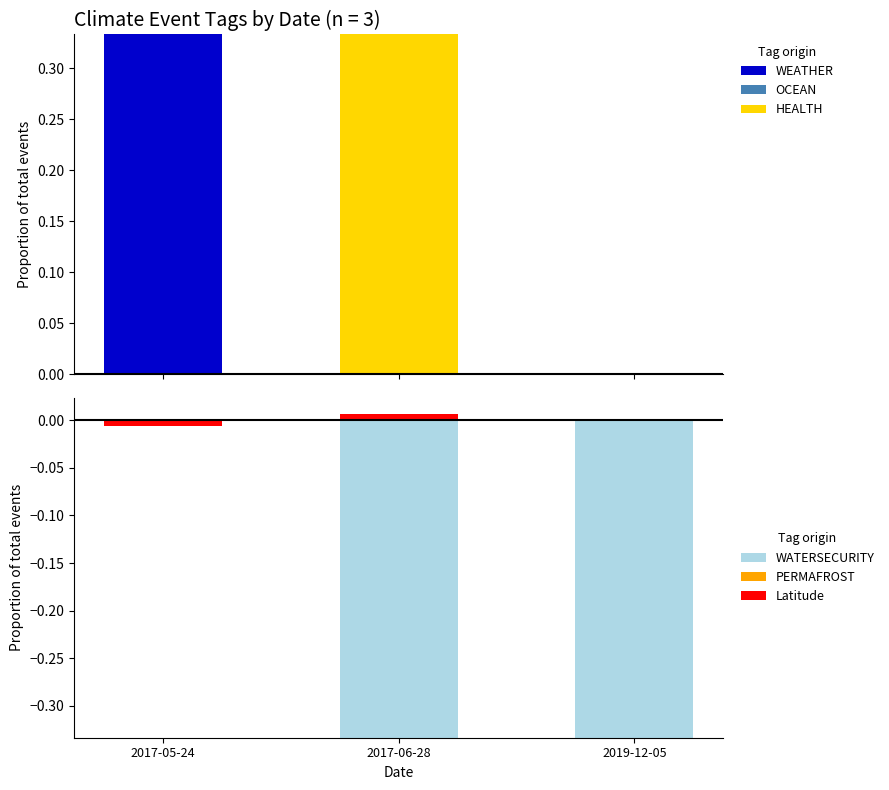

What are all the series names shown in the legend?

WEATHER, OCEAN, HEALTH, WATERSECURITY, PERMAFROST, Latitude